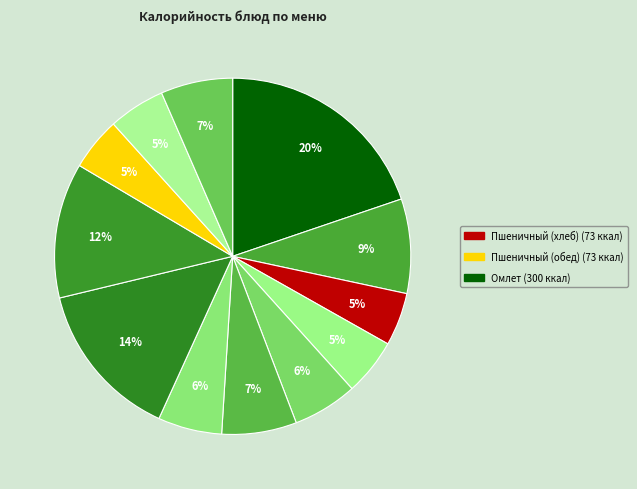

Count the number of slices in the pie.

12